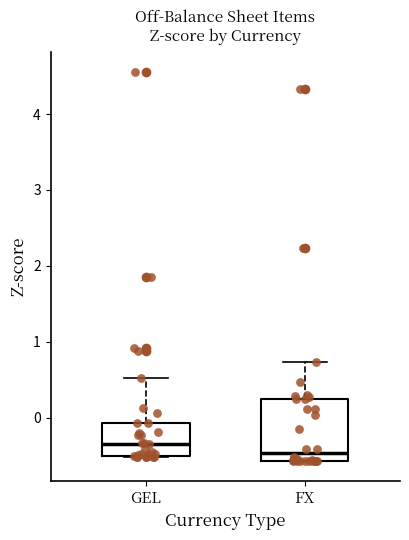

Reading left to right, read every box against the y-axis: the position of its median line, the range the box covers, and the ends of its whiskers. The values are not printed on the chart, so give them approximately, as read against the axis.

GEL: median -0.3, box -0.5 to -0.1, whiskers -0.5 to 0.5
FX: median -0.5, box -0.6 to 0.3, whiskers -0.6 to 0.7